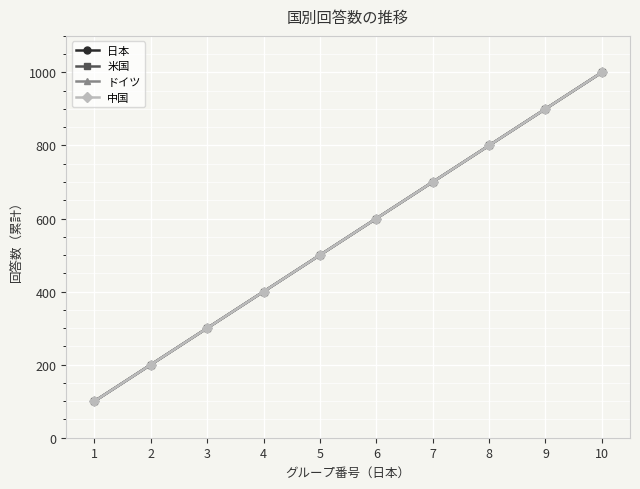

Does the chart have visible grid lines?

Yes